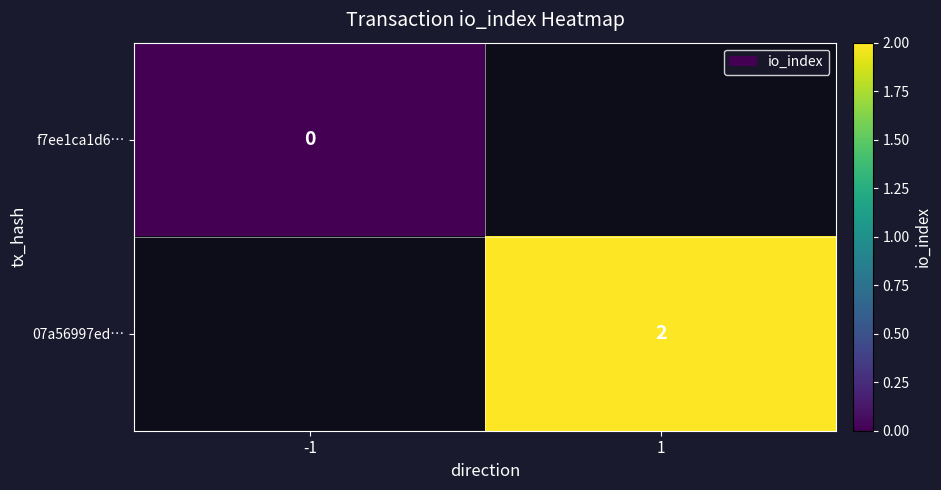

True or false: 07a56997ed… has a value of 3 at 1.

False